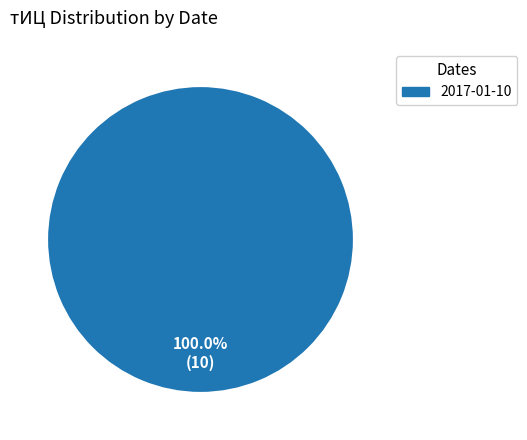

Rank the categories by value from highest to lowest.

2017-01-10